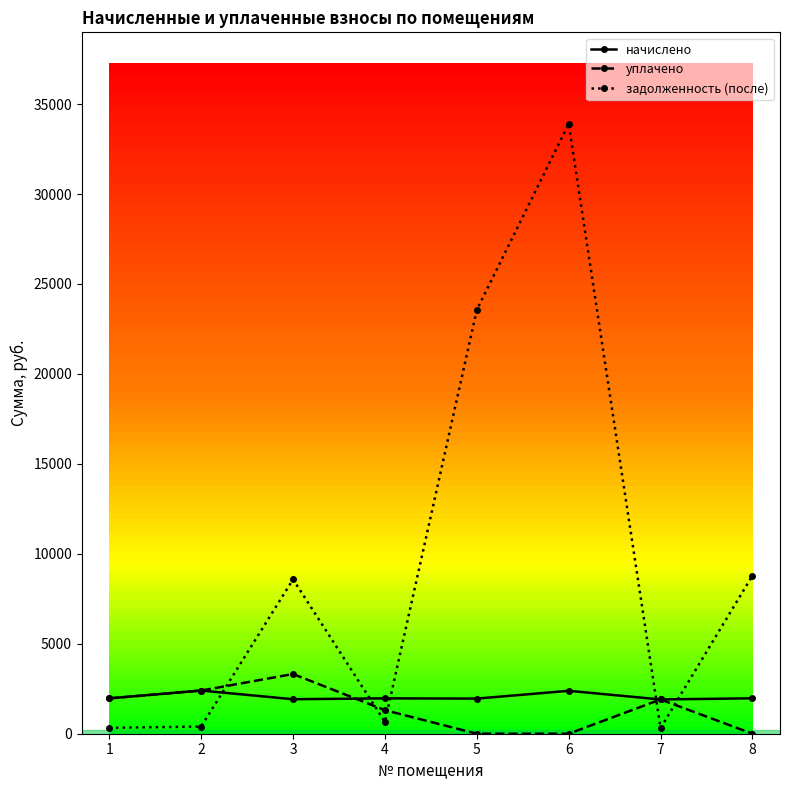

True or false: уплачено has more than 0 interior local peaks.

True